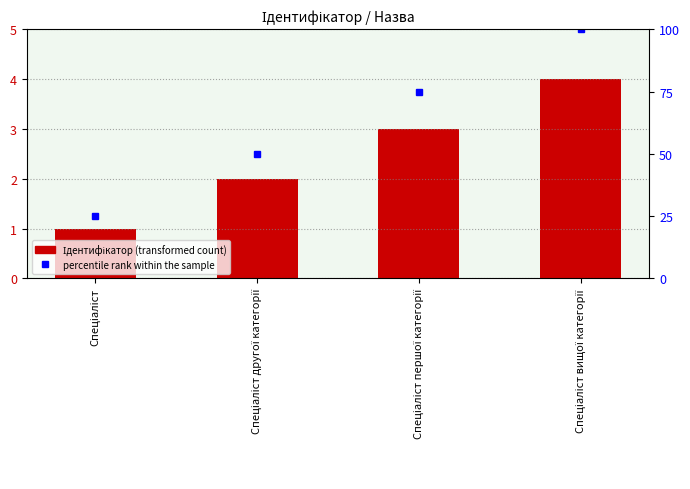

Rank the categories by value from lowest to highest.

Спеціаліст, Спеціаліст другої категорії, Спеціаліст першої категорії, Спеціаліст вищої категорії